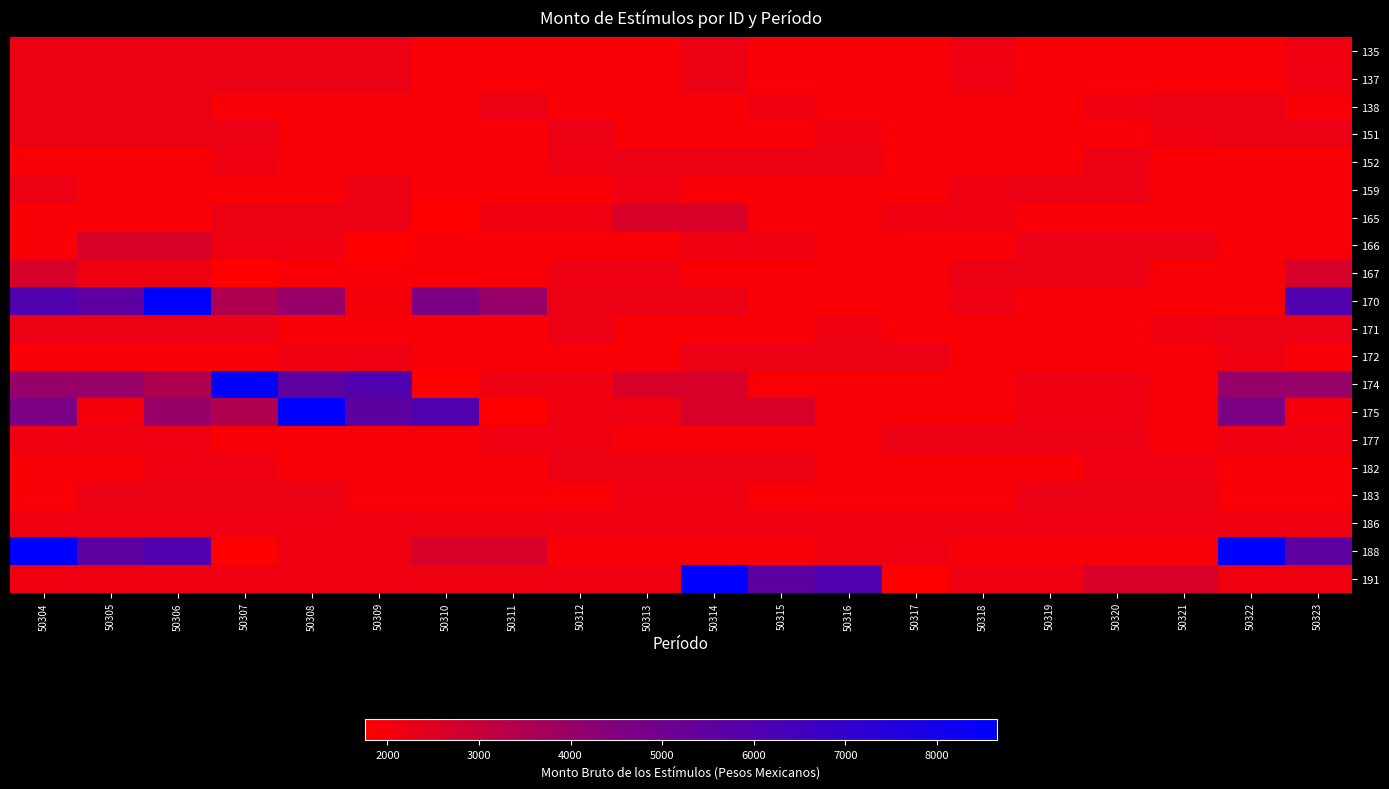

Reading right to left, transcribe all the data shown in this chart.

135: 50323=2125.5	50322=1900.0	50321=1900.0	50320=1900.0	50319=1900.0	50318=2108.3	50317=1900.0	50316=1900.0	50315=1900.0	50314=2186.8	50313=1900.0	50312=1900.0	50311=1900.0	50310=1900.0	50309=2186.9	50308=2186.9	50307=2186.9	50306=2186.9	50305=2186.9	50304=2186.9
137: 50323=2125.5	50322=1900.0	50321=1900.0	50320=1900.0	50319=1900.0	50318=2108.3	50317=1900.0	50316=1900.0	50315=1900.0	50314=2186.8	50313=1900.0	50312=1900.0	50311=1900.0	50310=1900.0	50309=2186.9	50308=2186.9	50307=2186.9	50306=2186.9	50305=2186.9	50304=2186.9
138: 50323=1900.0	50322=2186.9	50321=2186.9	50320=2125.5	50319=1900.0	50318=1900.0	50317=1900.0	50316=1900.0	50315=2108.3	50314=1900.0	50313=1900.0	50312=1900.0	50311=2186.8	50310=1900.0	50309=1900.0	50308=1900.0	50307=1900.0	50306=2186.9	50305=2186.9	50304=2186.9
151: 50323=2186.9	50322=2186.9	50321=2125.5	50320=1900.0	50319=1900.0	50318=1900.0	50317=1900.0	50316=2108.3	50315=1900.0	50314=1900.0	50313=1900.0	50312=2186.8	50311=1900.0	50310=1900.0	50309=1900.0	50308=1900.0	50307=2186.9	50306=2186.9	50305=2186.9	50304=2186.9
152: 50323=1900.0	50322=1900.0	50321=1900.0	50320=2186.8	50319=1900.0	50318=1900.0	50317=1900.0	50316=2186.9	50315=2186.9	50314=2186.9	50313=2186.9	50312=2125.5	50311=1900.0	50310=1900.0	50309=1900.0	50308=1900.0	50307=2108.3	50306=1900.0	50305=1900.0	50304=1900.0
159: 50323=1900.0	50322=1900.0	50321=1900.0	50320=2186.9	50319=2186.9	50318=2125.5	50317=1900.0	50316=1900.0	50315=1900.0	50314=1900.0	50313=2108.3	50312=1900.0	50311=1900.0	50310=1900.0	50309=2186.8	50308=1900.0	50307=1900.0	50306=1900.0	50305=1900.0	50304=2186.9
165: 50323=1900.0	50322=1900.0	50321=1900.0	50320=1900.0	50319=1900.0	50318=2108.3	50317=2125.5	50316=1900.0	50315=1900.0	50314=2630.6	50313=2630.6	50312=2104.4	50311=2104.4	50310=1749.5	50309=2186.9	50308=2186.9	50307=2186.9	50306=1900.0	50305=1900.0	50304=1900.0
166: 50323=1900.0	50322=1900.0	50321=2186.9	50320=2186.9	50319=2186.9	50318=1900.0	50317=1900.0	50316=1900.0	50315=2108.3	50314=2125.5	50313=1900.0	50312=1900.0	50311=1900.0	50310=1900.0	50309=1749.5	50308=2104.4	50307=2104.4	50306=2630.6	50305=2630.6	50304=1900.0
167: 50323=2630.6	50322=1900.0	50321=1900.0	50320=2186.9	50319=2186.9	50318=2186.9	50317=1900.0	50316=1900.0	50315=1900.0	50314=1900.0	50313=2108.3	50312=2125.5	50311=1900.0	50310=1900.0	50309=1900.0	50308=1900.0	50307=1749.5	50306=2104.4	50305=2104.4	50304=2630.6
170: 50323=5991.5	50322=1900.0	50321=1900.0	50320=1900.0	50319=1900.0	50318=2108.3	50317=1900.0	50316=1900.0	50315=1900.0	50314=2186.9	50313=2186.9	50312=2186.9	50311=3998.0	50310=4645.8	50309=1999.0	50308=3998.0	50307=3499.0	50306=8657.1	50305=5590.8	50304=5991.5
171: 50323=2186.8	50322=2186.9	50321=2125.5	50320=1900.0	50319=1900.0	50318=1900.0	50317=1900.0	50316=2108.3	50315=1900.0	50314=1900.0	50313=1900.0	50312=2186.8	50311=1900.0	50310=1900.0	50309=1900.0	50308=1900.0	50307=2186.9	50306=2186.9	50305=2186.9	50304=2186.8
172: 50323=1900.0	50322=2125.5	50321=1900.0	50320=1900.0	50319=1900.0	50318=1900.0	50317=2186.8	50316=2186.9	50315=2186.9	50314=2186.9	50313=1900.0	50312=1900.0	50311=1900.0	50310=1900.0	50309=2108.3	50308=2125.5	50307=1900.0	50306=1900.0	50305=1900.0	50304=1900.0
174: 50323=3998.0	50322=3998.0	50321=1900.0	50320=2108.3	50319=2125.5	50318=1900.0	50317=1900.0	50316=1900.0	50315=1900.0	50314=2630.6	50313=2630.6	50312=2104.4	50311=2104.4	50310=1749.5	50309=5991.5	50308=5590.8	50307=8657.1	50306=3499.0	50305=3998.0	50304=3998.0
175: 50323=1999.0	50322=4645.8	50321=1900.0	50320=2108.3	50319=2125.5	50318=1900.0	50317=1900.0	50316=1900.0	50315=2630.6	50314=2630.6	50313=2104.4	50312=2104.4	50311=1749.5	50310=5991.5	50309=5590.8	50308=8657.1	50307=3499.0	50306=3998.0	50305=1999.0	50304=4645.8
177: 50323=2108.3	50322=2108.3	50321=1900.0	50320=2186.8	50319=2186.9	50318=2186.9	50317=2186.9	50316=1900.0	50315=1900.0	50314=1900.0	50313=1900.0	50312=2108.3	50311=2125.5	50310=1900.0	50309=1900.0	50308=1900.0	50307=1900.0	50306=2108.3	50305=2108.3	50304=2108.3
182: 50323=1900.0	50322=1900.0	50321=2108.3	50320=2125.5	50319=1900.0	50318=1900.0	50317=1900.0	50316=1900.0	50315=2186.8	50314=2186.9	50313=2186.9	50312=2186.9	50311=1900.0	50310=1900.0	50309=1900.0	50308=1900.0	50307=2108.3	50306=2125.5	50305=1900.0	50304=1900.0
183: 50323=1900.0	50322=1900.0	50321=2186.8	50320=2186.9	50319=2186.9	50318=1900.0	50317=1900.0	50316=1900.0	50315=1900.0	50314=2108.3	50313=2125.5	50312=1900.0	50311=1900.0	50310=1900.0	50309=1900.0	50308=2186.8	50307=2186.9	50306=2186.9	50305=2186.9	50304=1900.0
186: 50323=2125.5	50322=2125.5	50321=2125.5	50320=2125.5	50319=2125.5	50318=2125.5	50317=2125.5	50316=2125.5	50315=2125.5	50314=2125.5	50313=2125.5	50312=2125.5	50311=2125.5	50310=2125.5	50309=2125.5	50308=2125.5	50307=2125.5	50306=2125.5	50305=2125.5	50304=2125.5
188: 50323=5590.8	50322=8657.1	50321=1900.0	50320=1900.0	50319=1900.0	50318=1900.0	50317=2108.3	50316=2125.5	50315=1900.0	50314=1900.0	50313=1900.0	50312=1900.0	50311=2630.6	50310=2630.6	50309=2104.4	50308=2104.4	50307=1749.5	50306=5991.5	50305=5590.8	50304=8657.1
191: 50323=2125.5	50322=2125.5	50321=2630.6	50320=2630.6	50319=2104.4	50318=2104.4	50317=1749.5	50316=5991.5	50315=5590.8	50314=8657.1	50313=2125.5	50312=2125.5	50311=2125.5	50310=2125.5	50309=2125.5	50308=2125.5	50307=2125.5	50306=2125.5	50305=2125.5	50304=2125.5